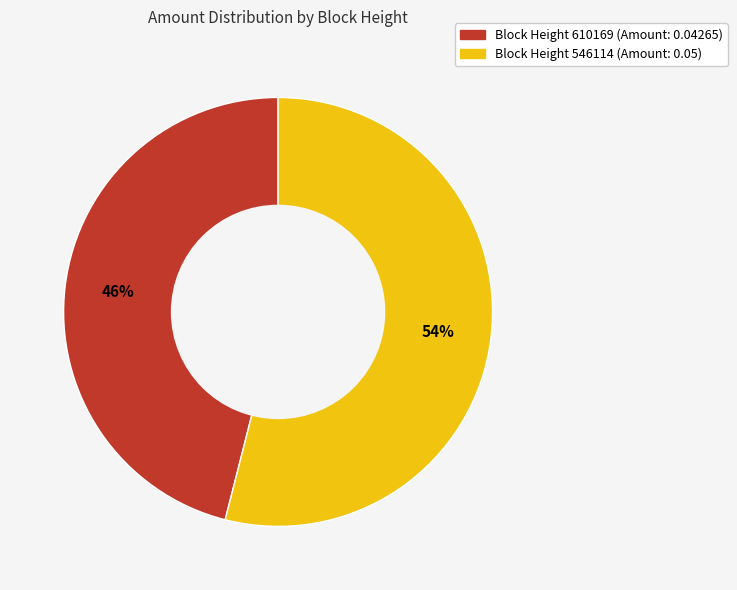

Is there a majority slice in this chart?

Yes